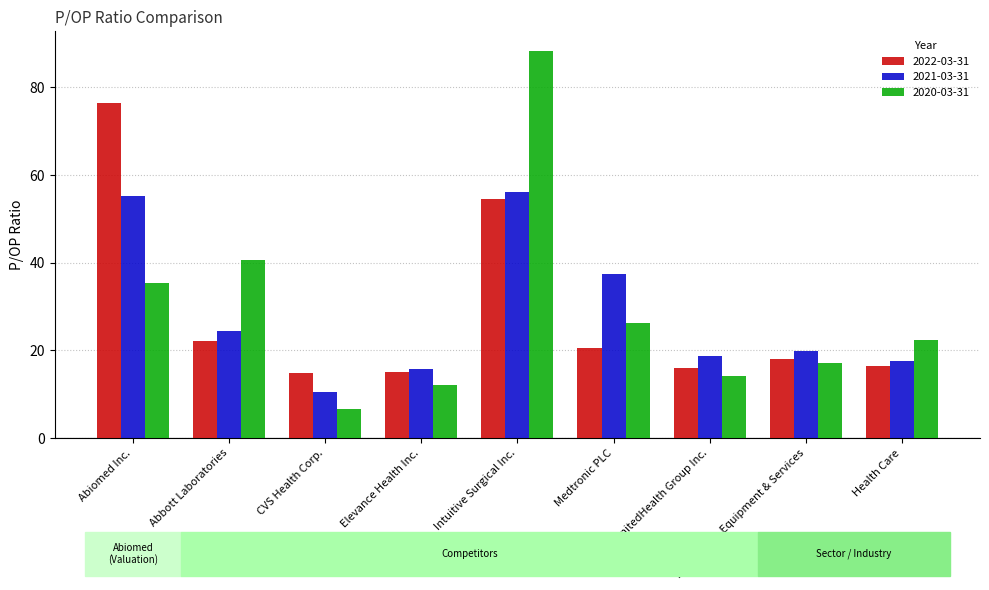

Where is 2020-03-31 nearest to the value 47?

Abbott Laboratories